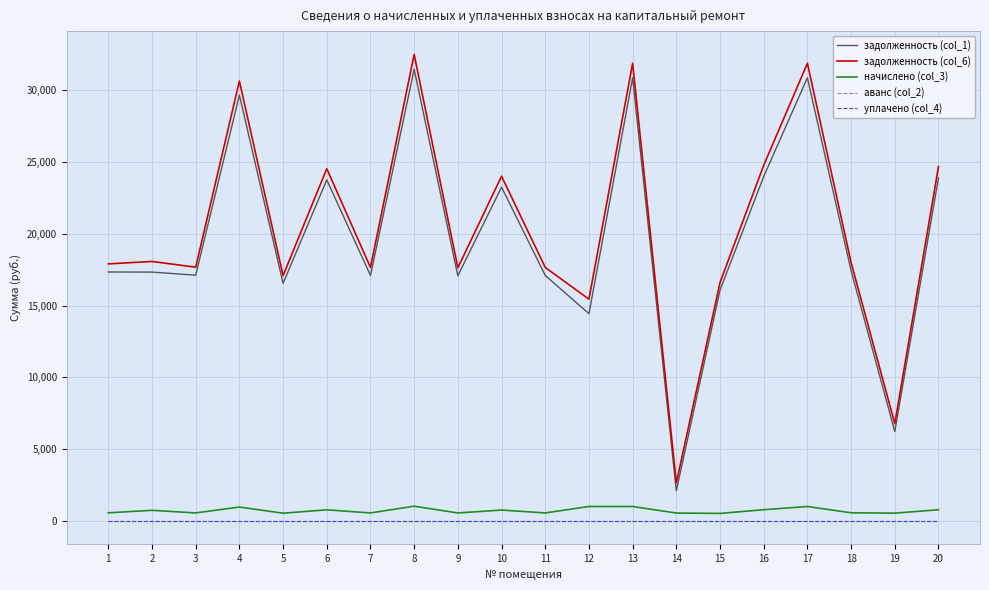

Does the chart have visible grid lines?

Yes